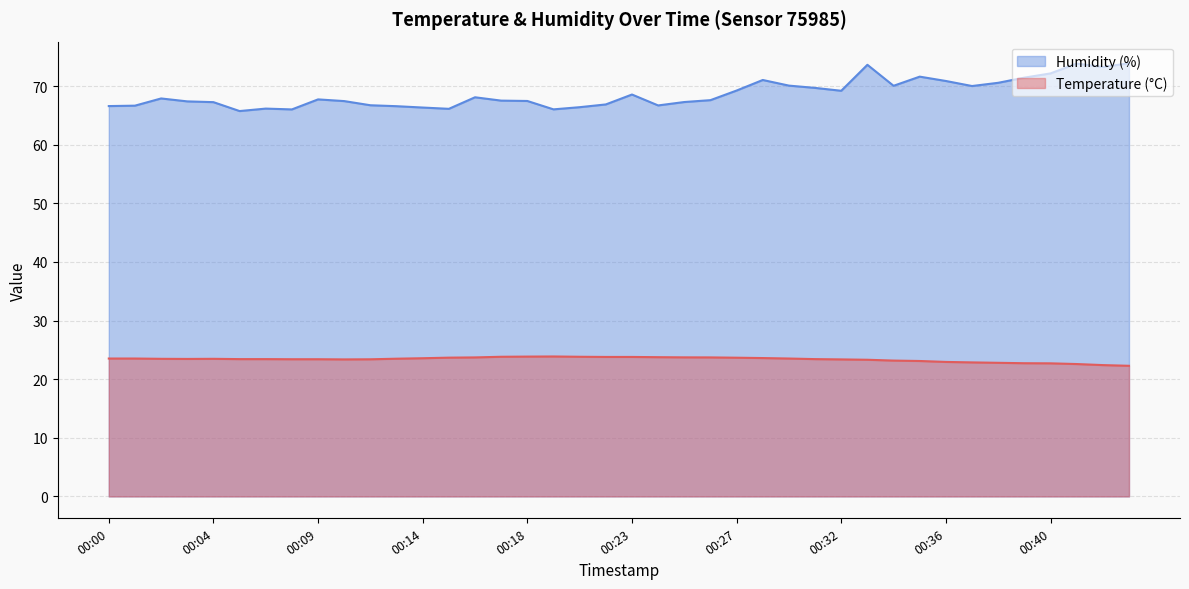

True or false: Temperature (°C) and Humidity (%) cross at least once.

False